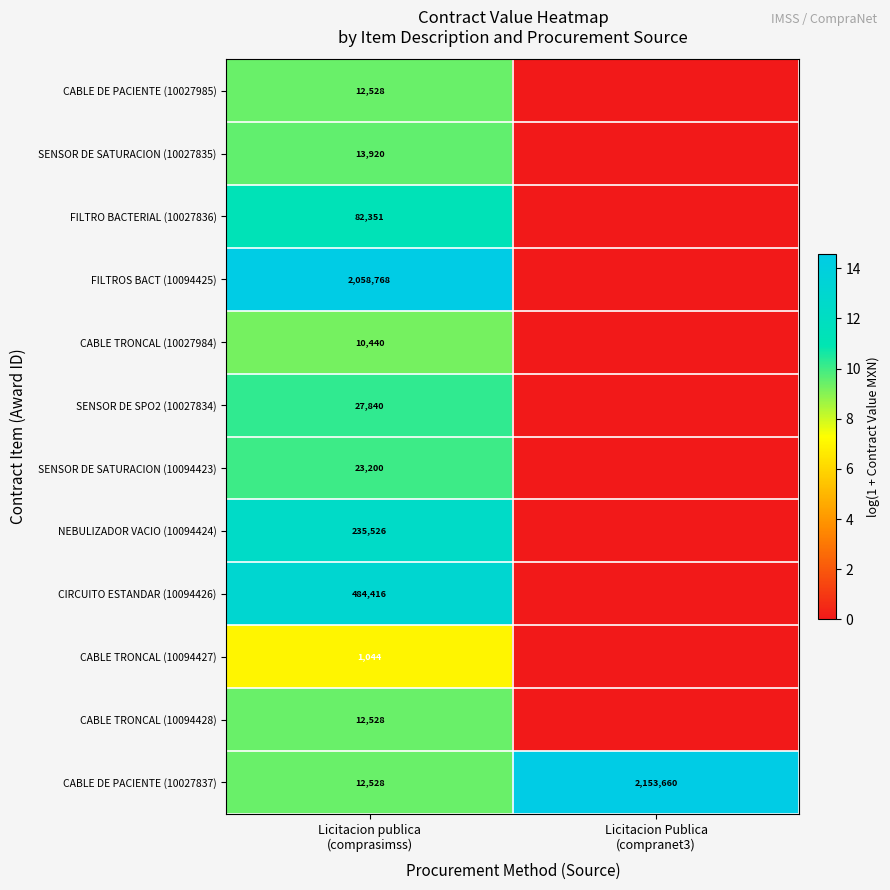

What is the maximum value shown in the chart?

14.6